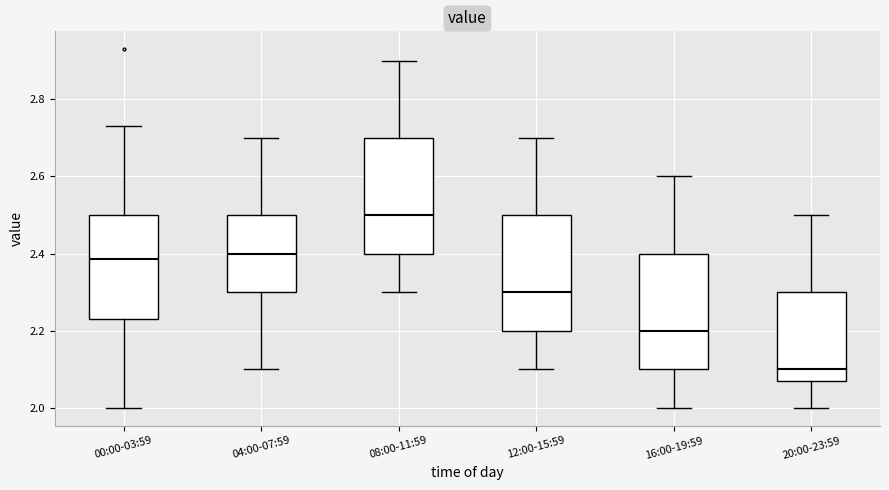

Which box has the lowest median line?

20:00-23:59